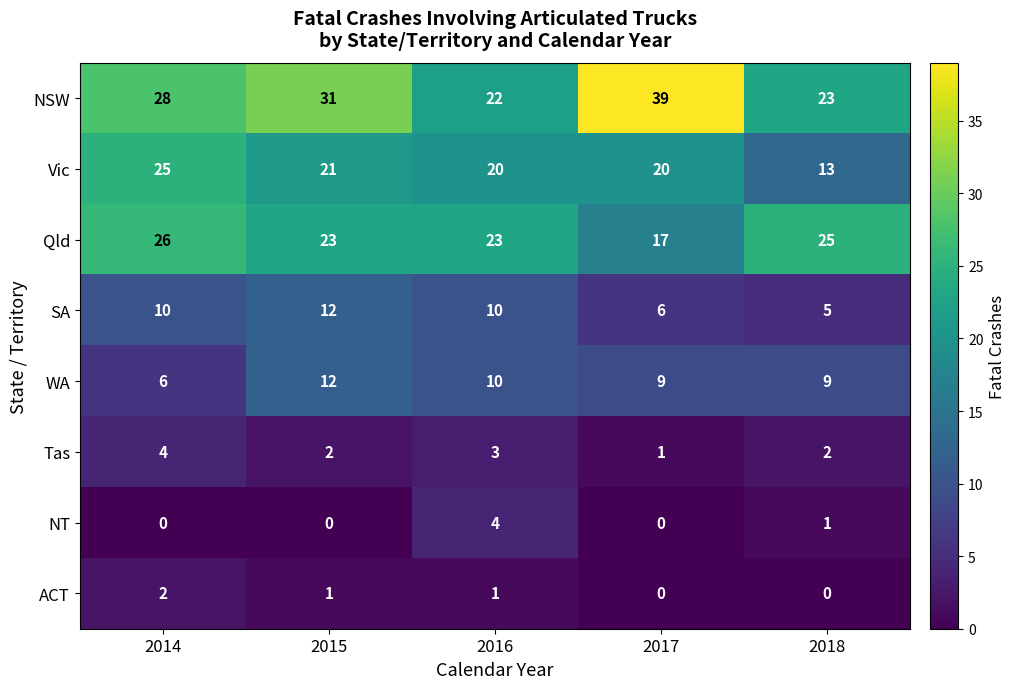

How many distinct data groups are displayed?

8